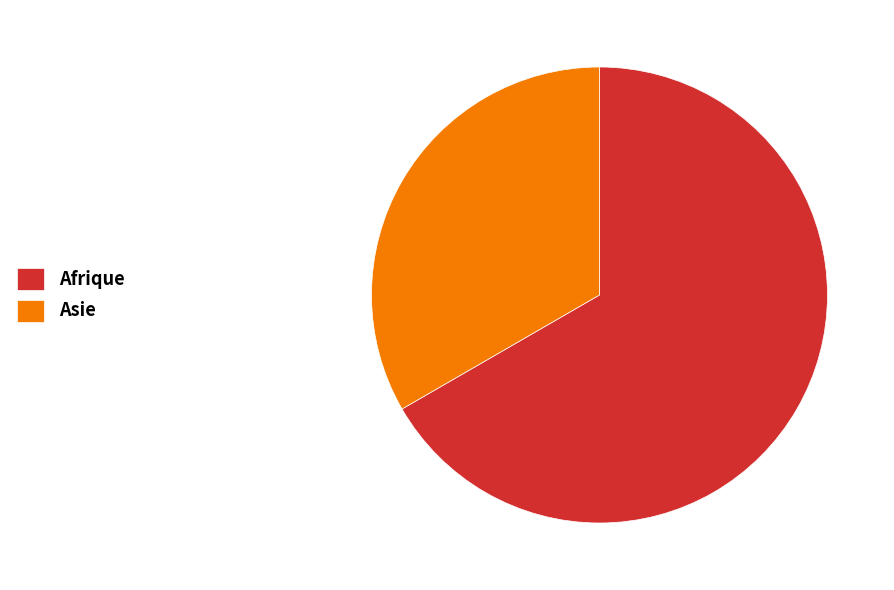

Does Asie represent more than half of the total?

No